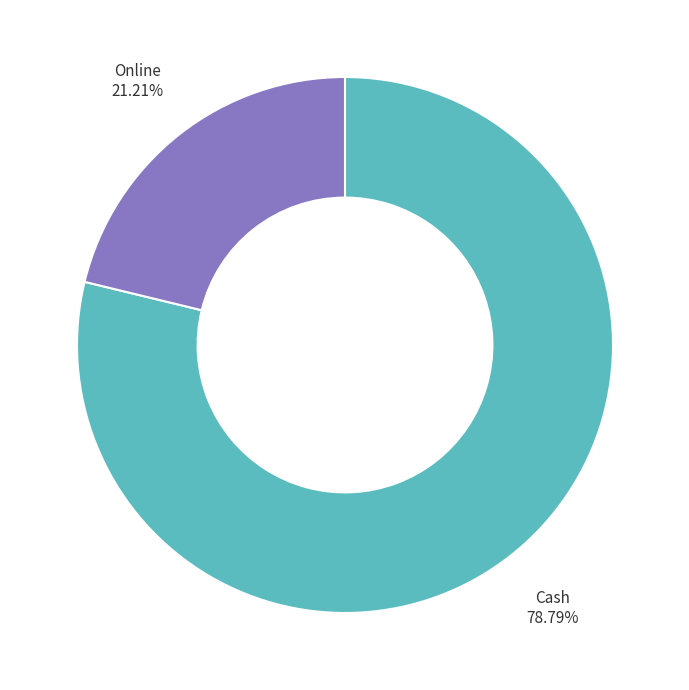

Which slice represents more than half of the pie?

Cash